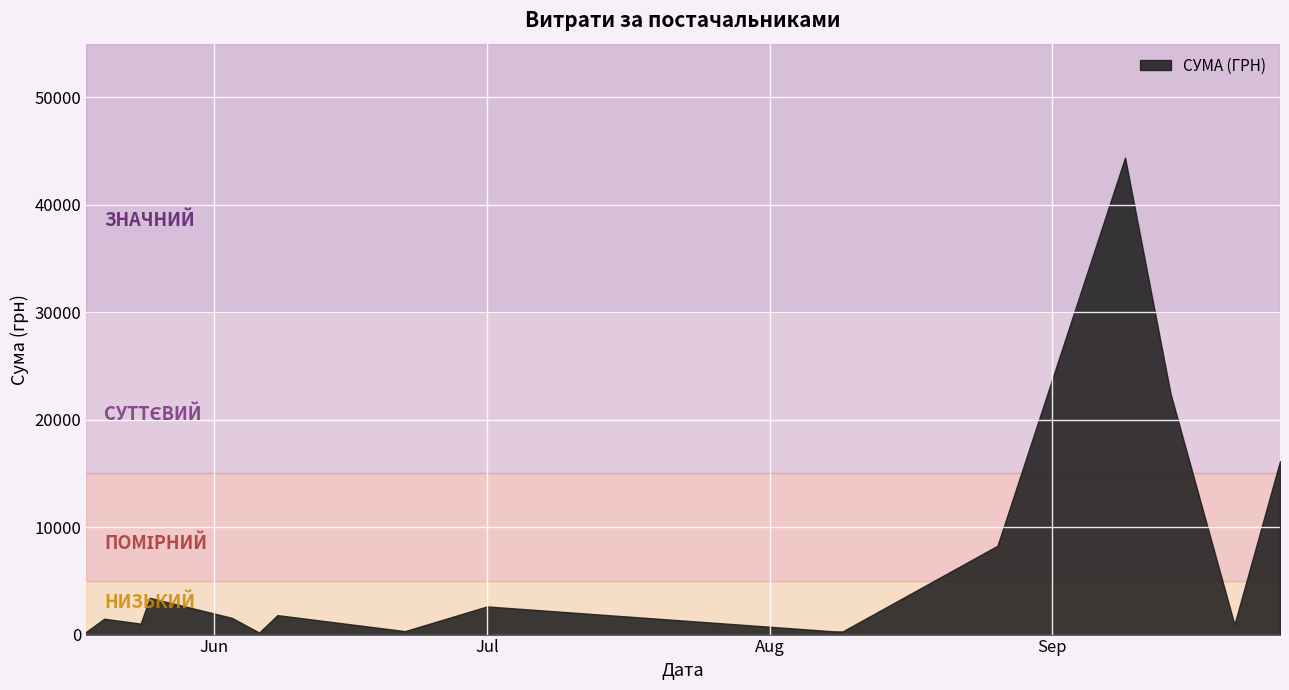

What is the maximum value shown in the chart?

44400.2